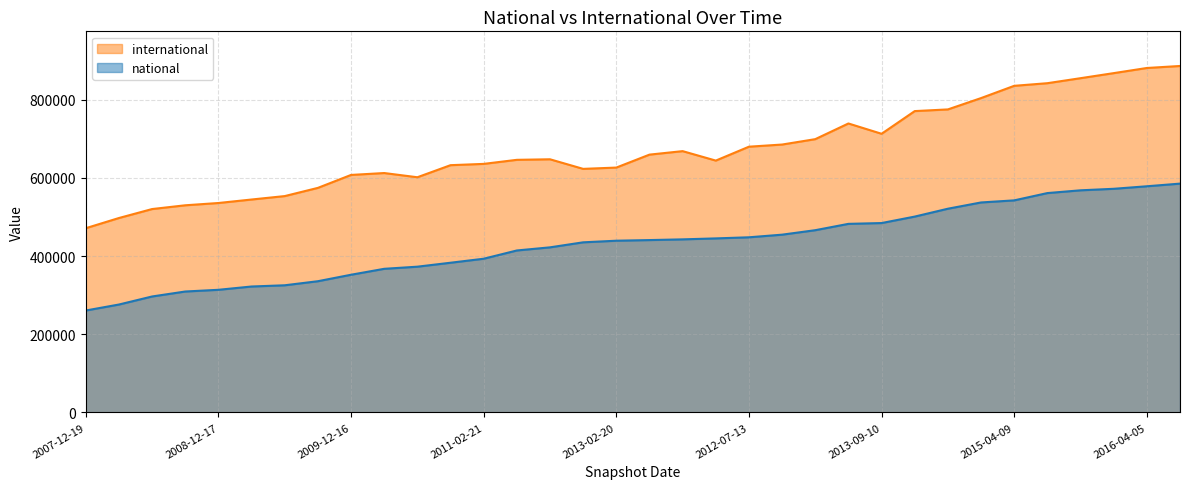

True or false: international and national cross at least once.

False